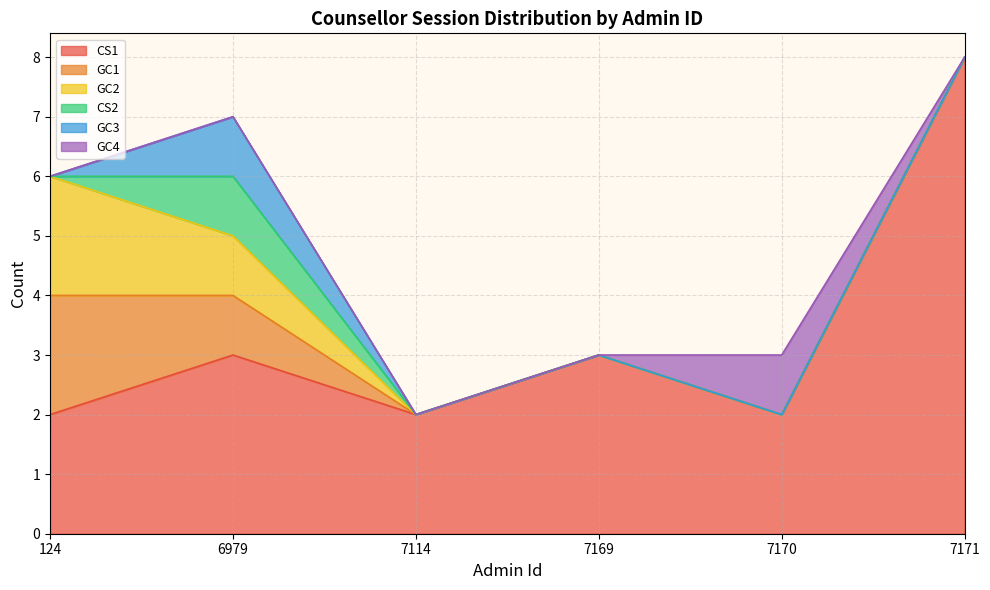

Between 7170 and 7171, which series saw the biggest shift?

CS1